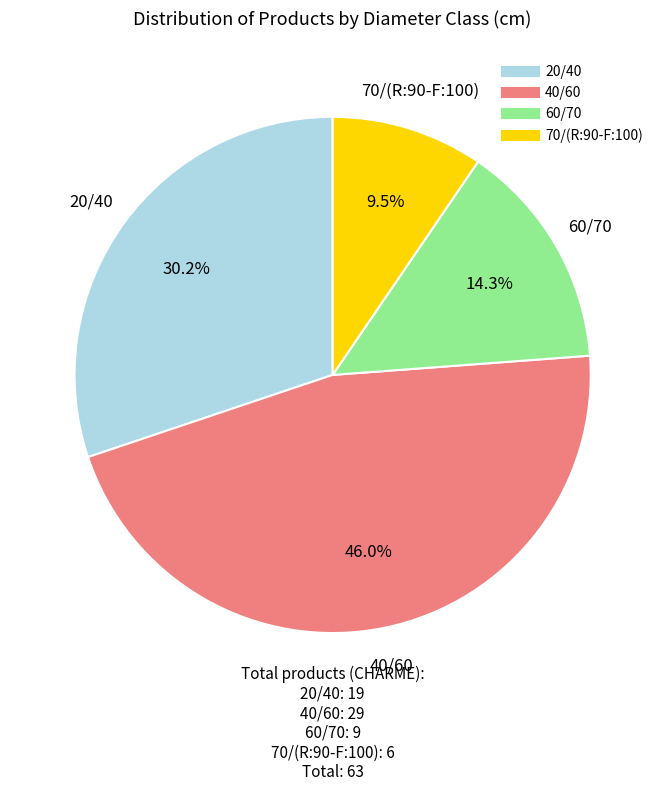

Which category has the biggest portion of the pie?

40/60